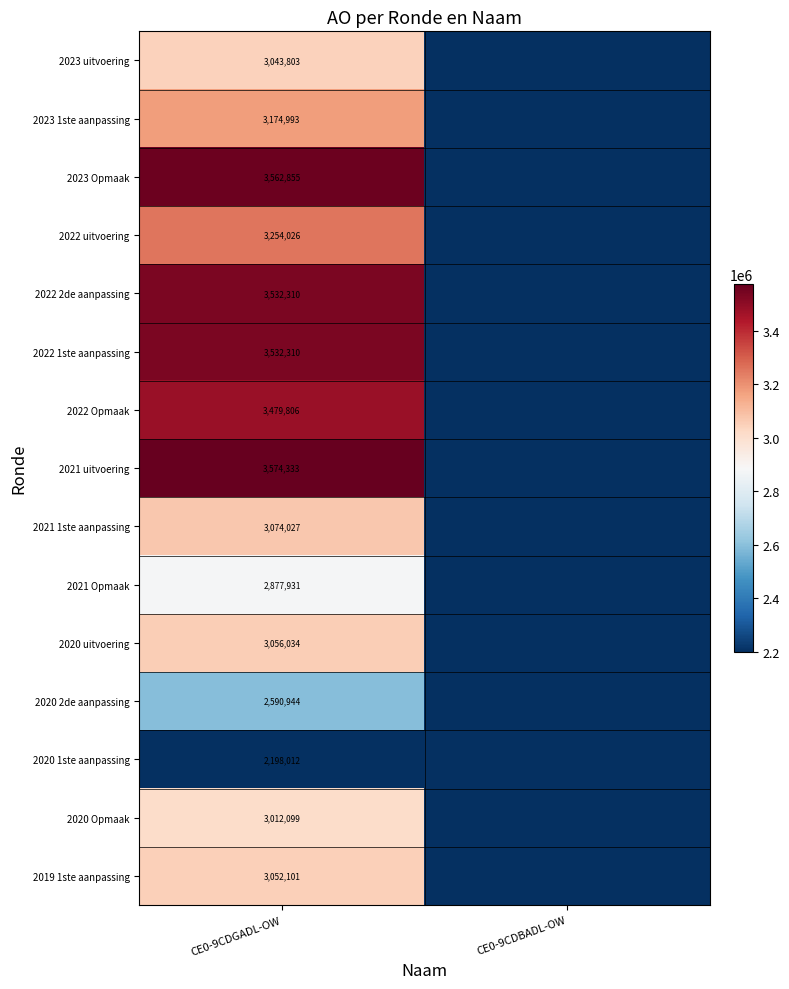

What is the total value across all series at CE0-9CDGADL-OW?

47015584